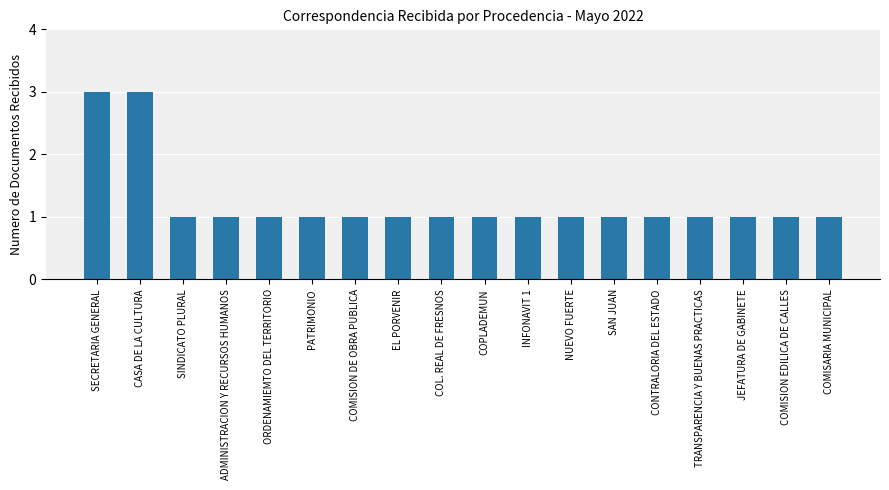

Approximately how many times larger is the value at PATRIMONIO compared to ADMINISTRACION Y RECURSOS HUMANOS?

1.0